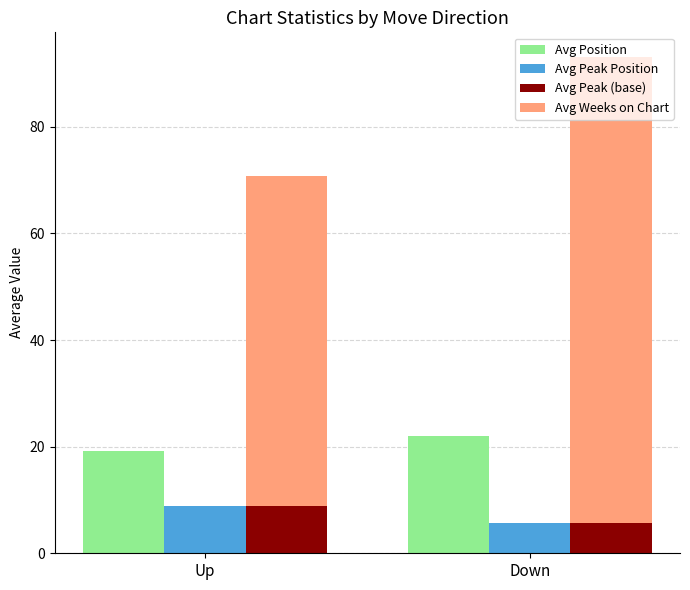

Where is Avg Peak (base) nearest to the value 7?

Down